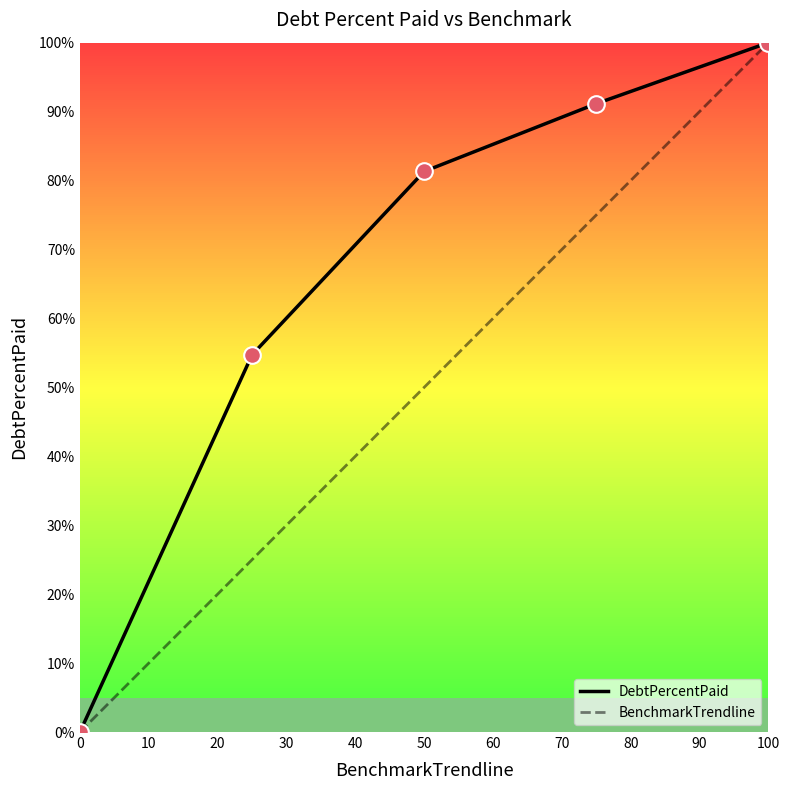

Which series reaches the minimum Y coordinate?

DebtPercentPaid